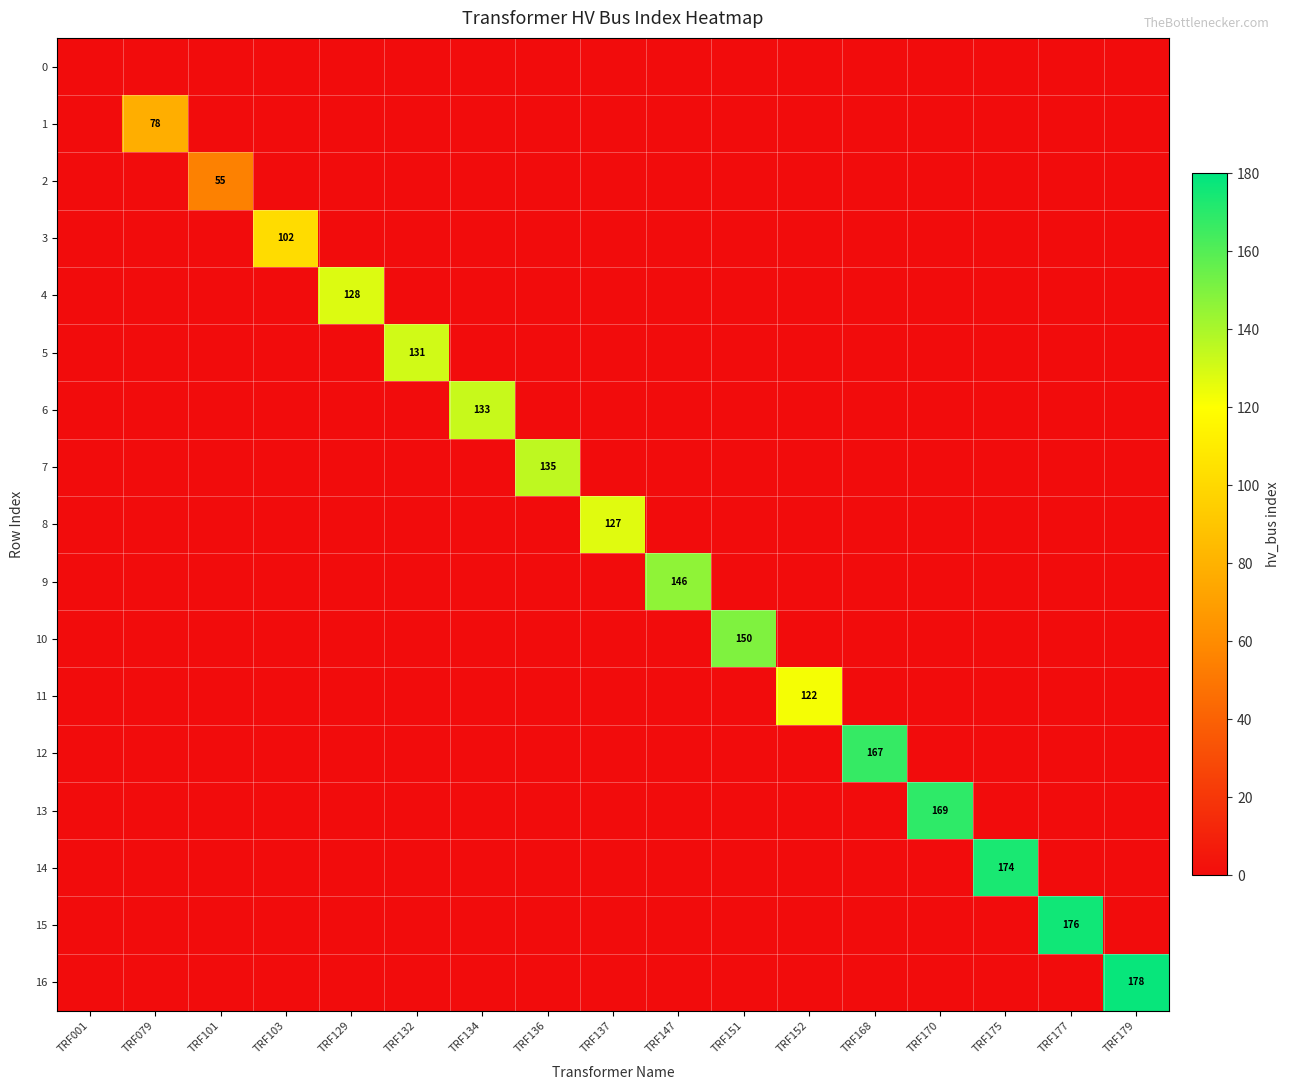

True or false: 6 has a value of 133 at TRF134.

True